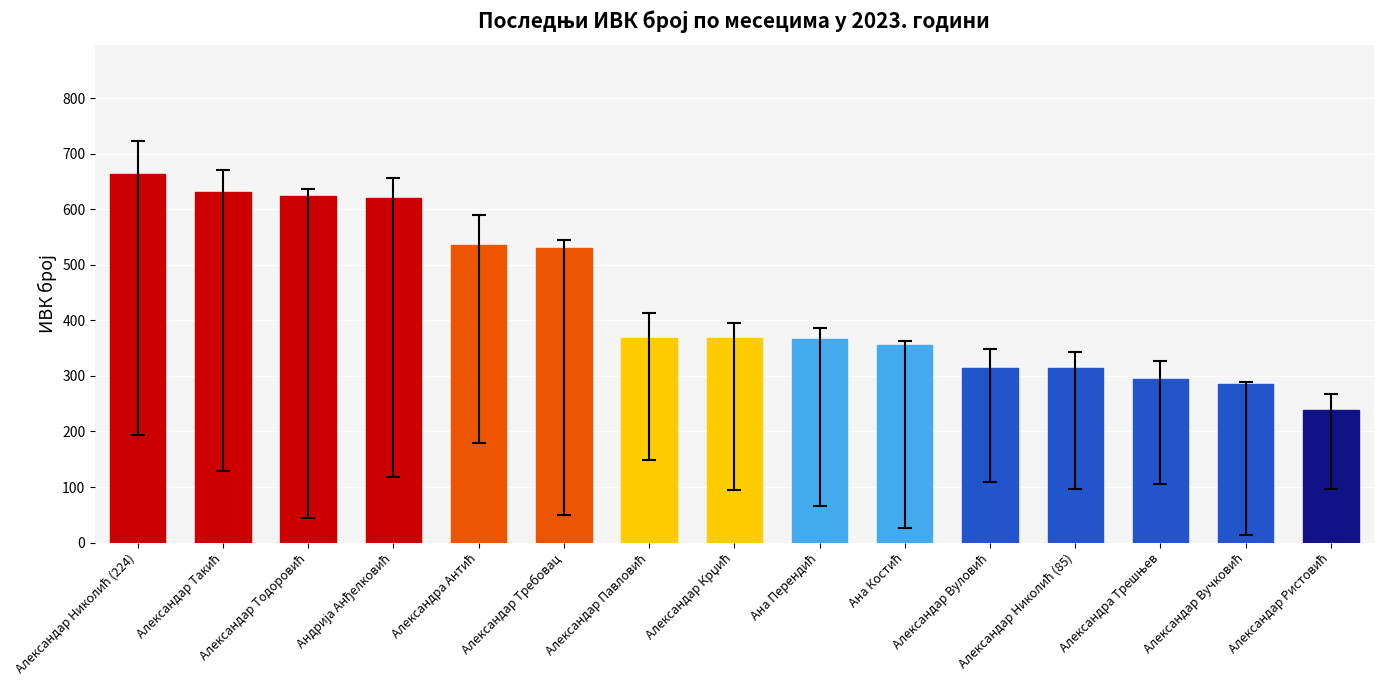

What is the maximum value shown in the chart?

664